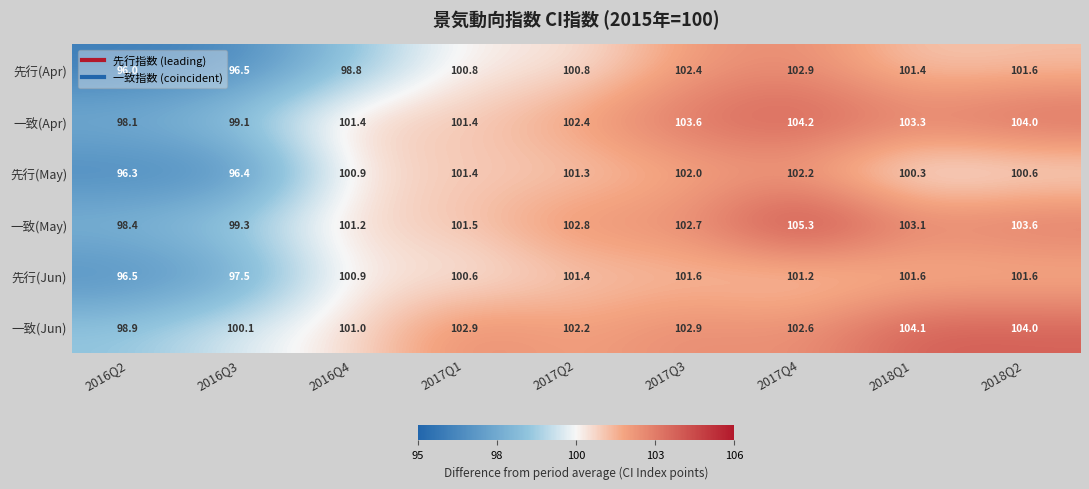

What is the approximate value of 先行(May) at 2018Q2?

100.6